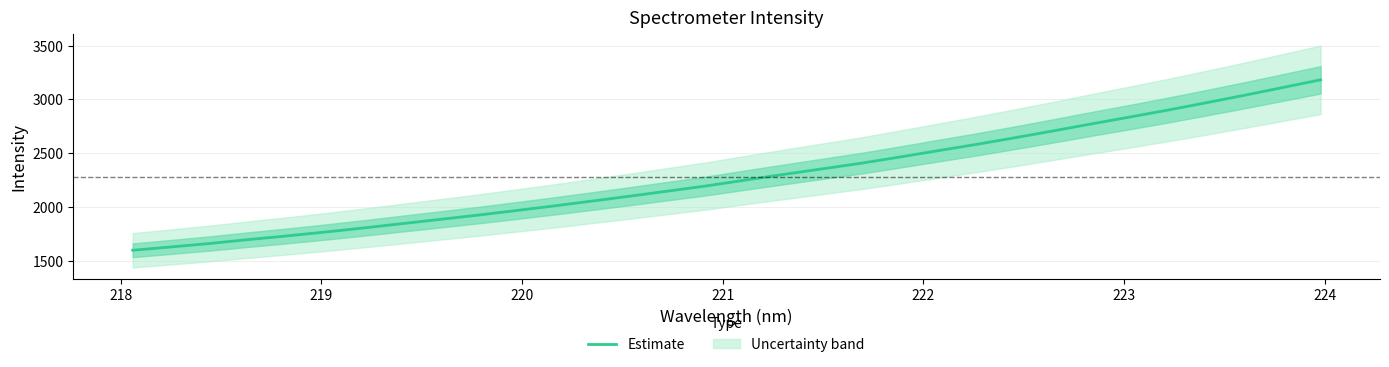

What is the maximum value for Estimate?

3181.1